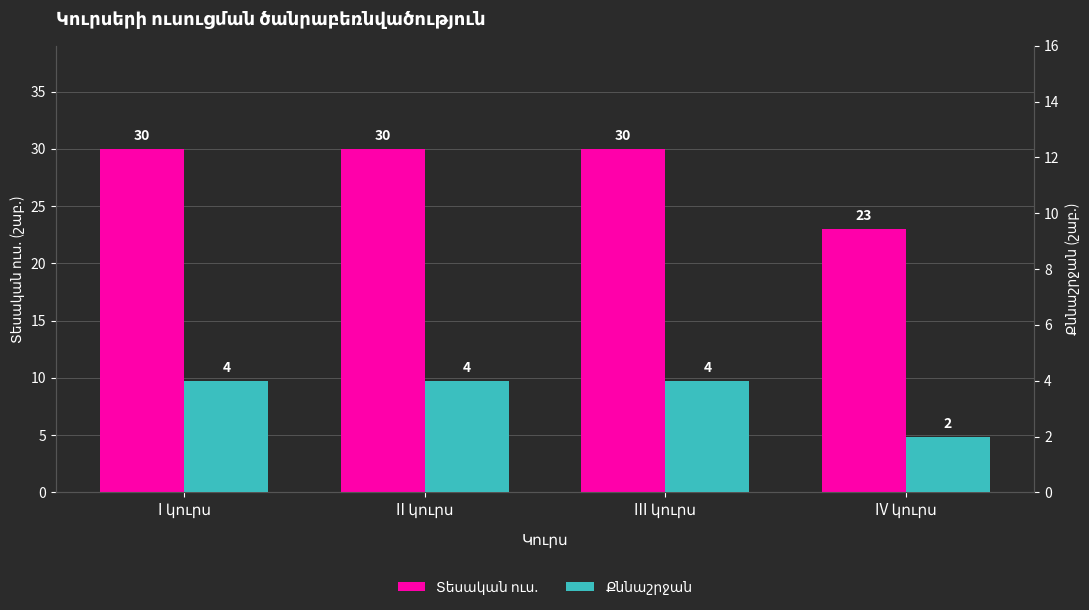

Which has a higher value, I կուրս or II կուրս?

I կուրս